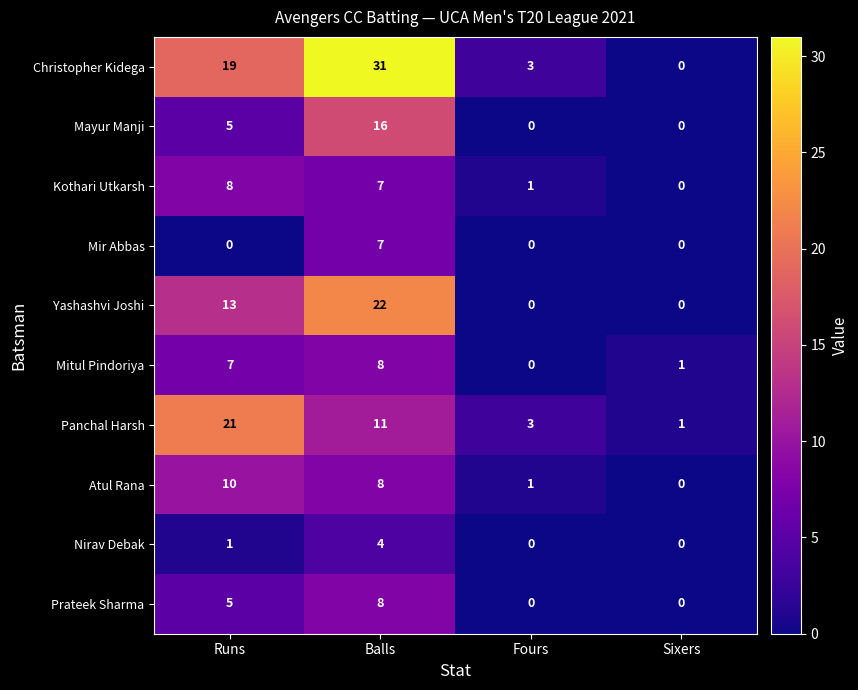

Which category has the highest value across all series?

Balls